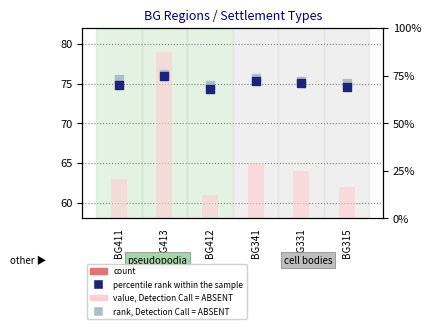

Which series has the widest spread of Y values?

value, Detection Call = ABSENT